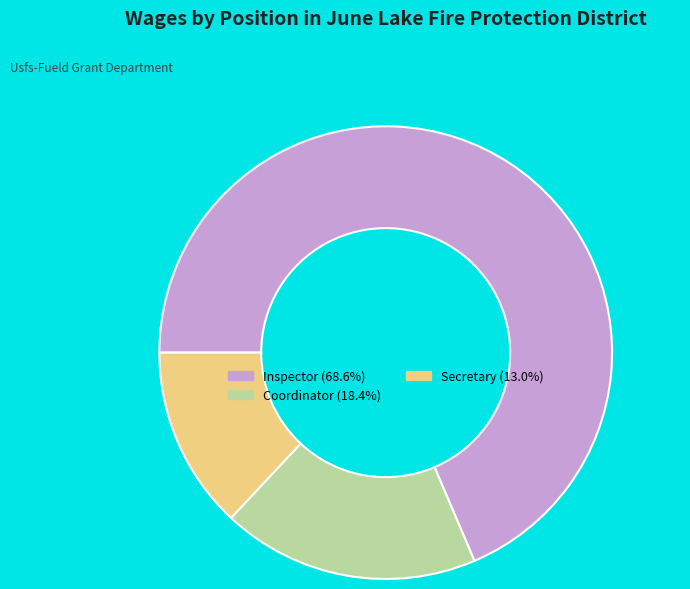

Which slice is the smallest?

Secretary